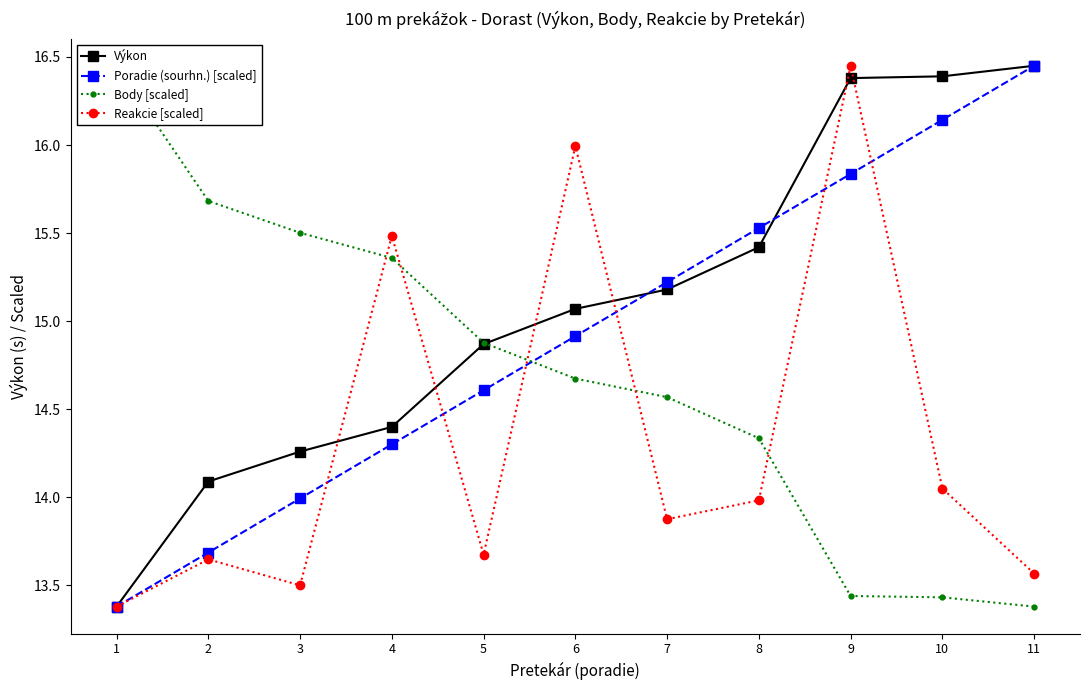

What is the difference between the highest and lowest values at 4?

1.2